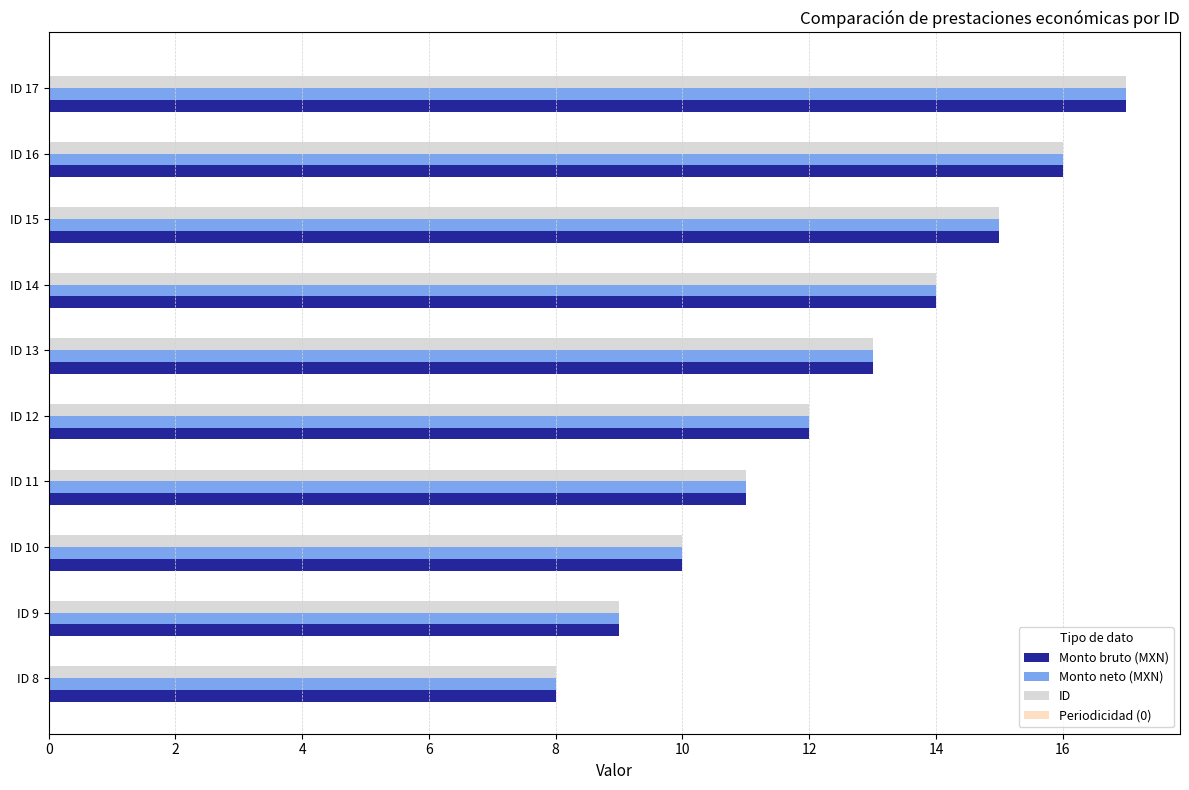

What is the difference between the maximum and minimum values in the Monto bruto (MXN) series?

9